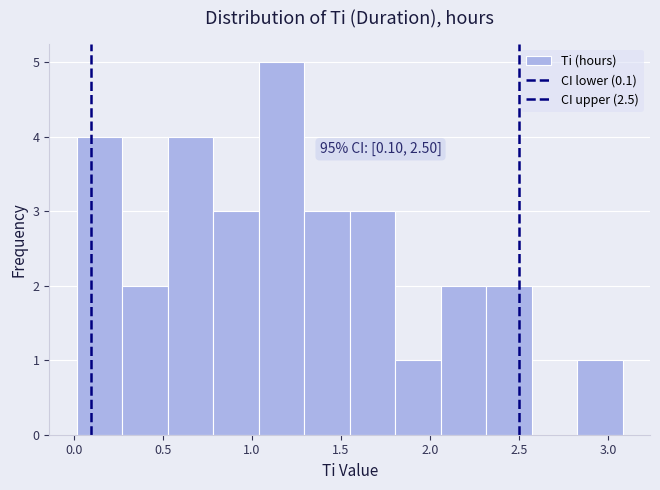

Which range on the x-axis has the tallest bar?

1.05 to 1.30